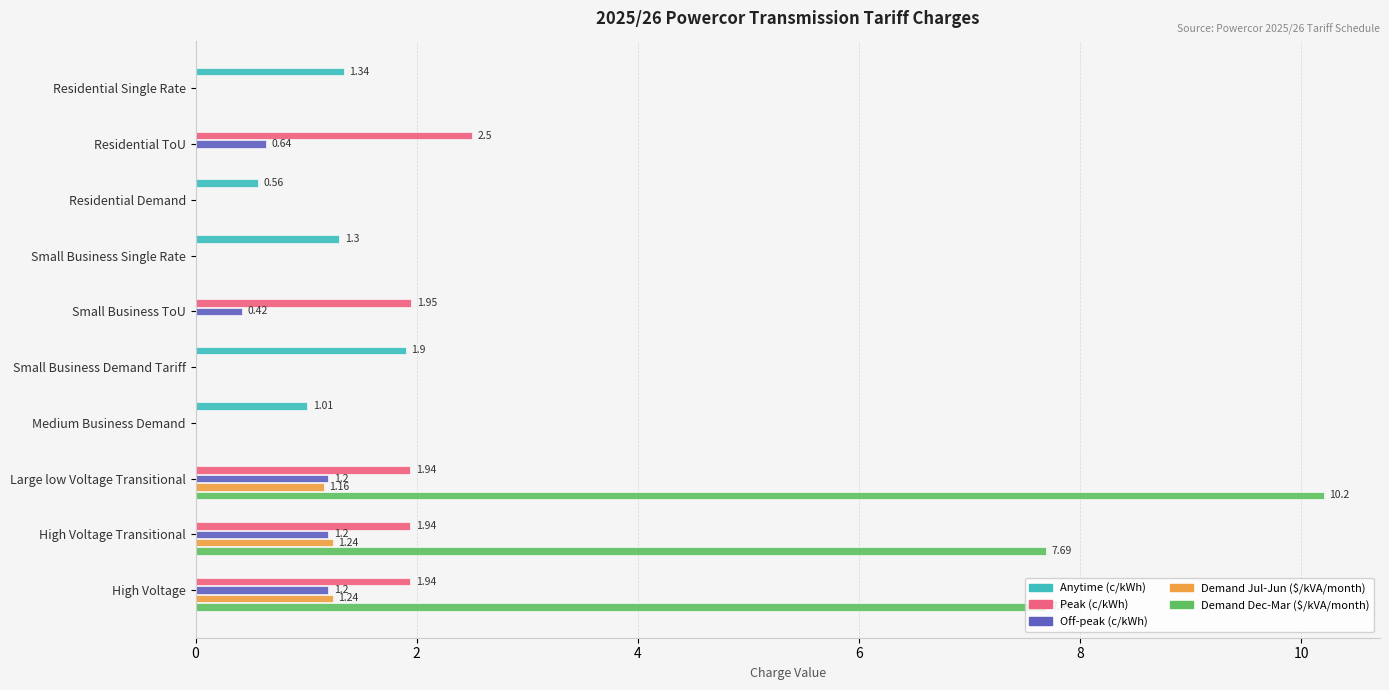

At which category is the sum across all series the highest?

Large low Voltage Transitional